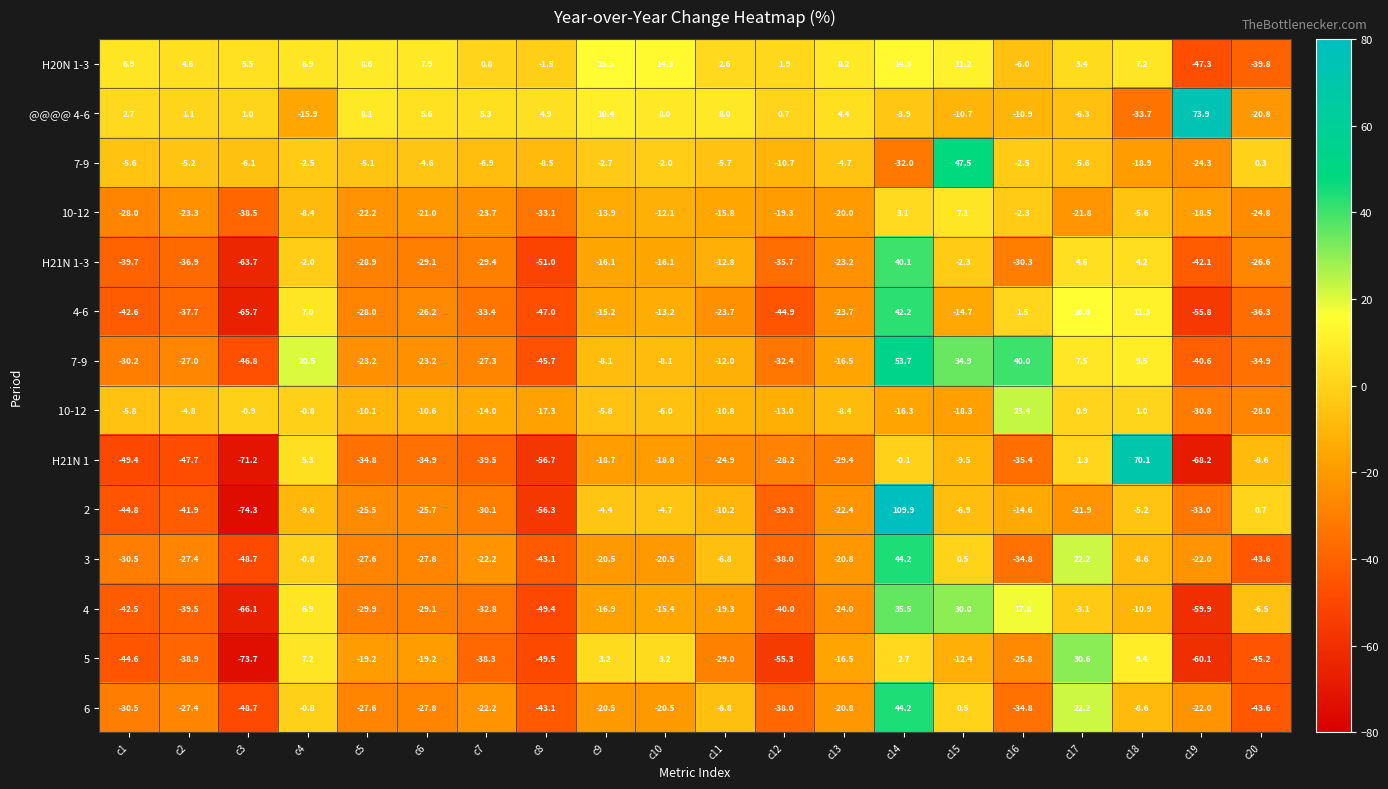

At which category is the sum across all series the highest?

c14